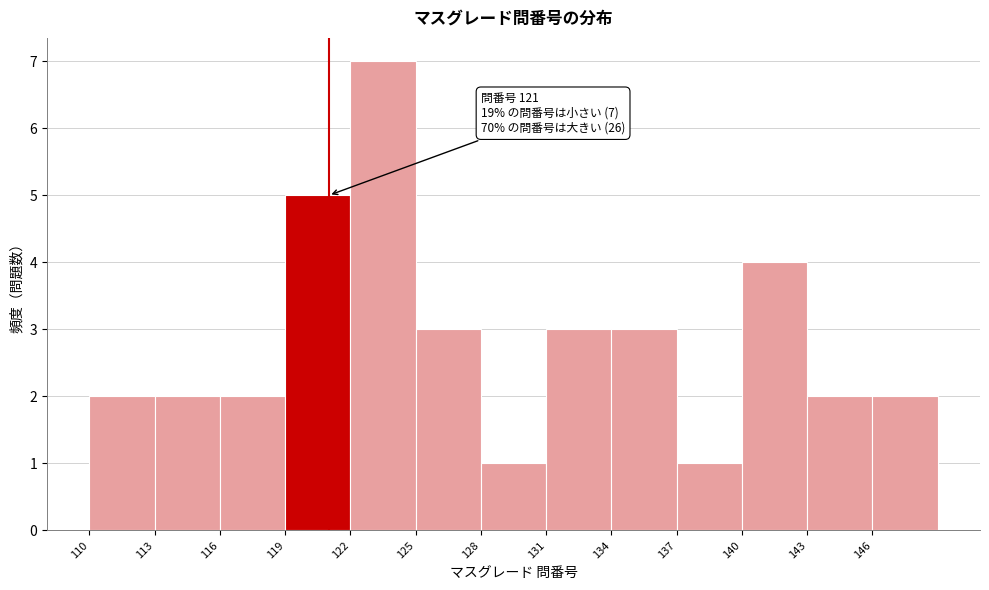

Over which range of the x-axis is the bar tallest?

122 to 125